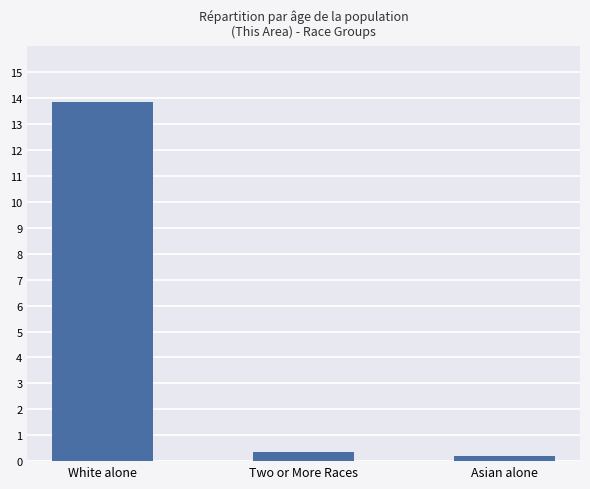

How many categories are shown in the chart?

3